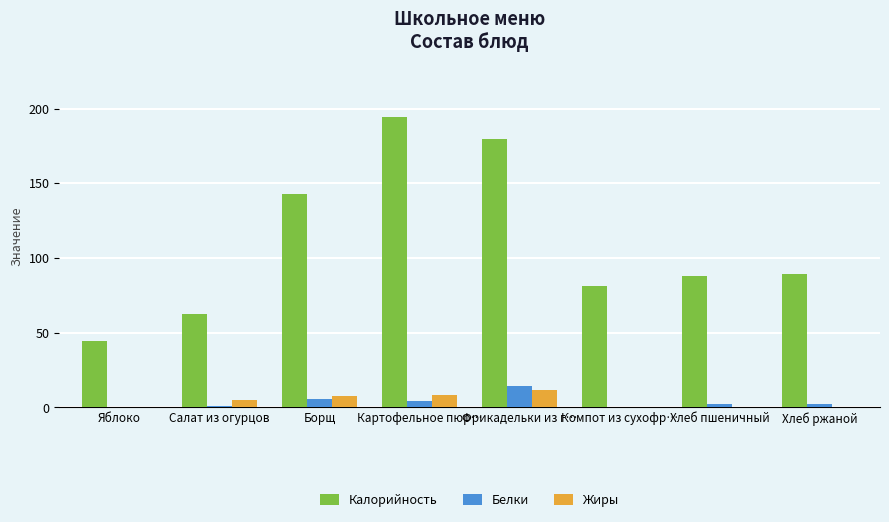

What is the maximum value shown in the chart?

194.4